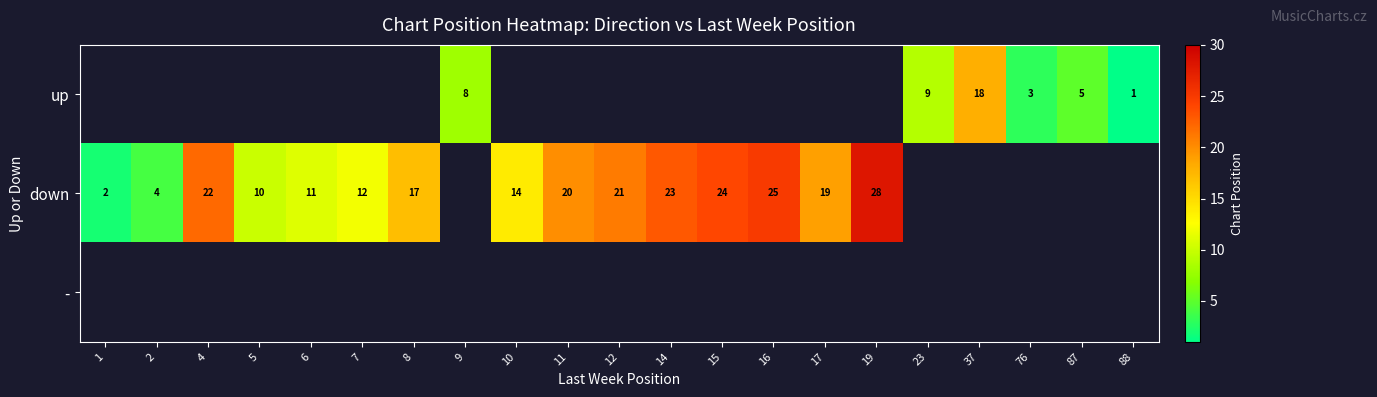

Is the value of up at 23 greater than the value of down at 14?

No